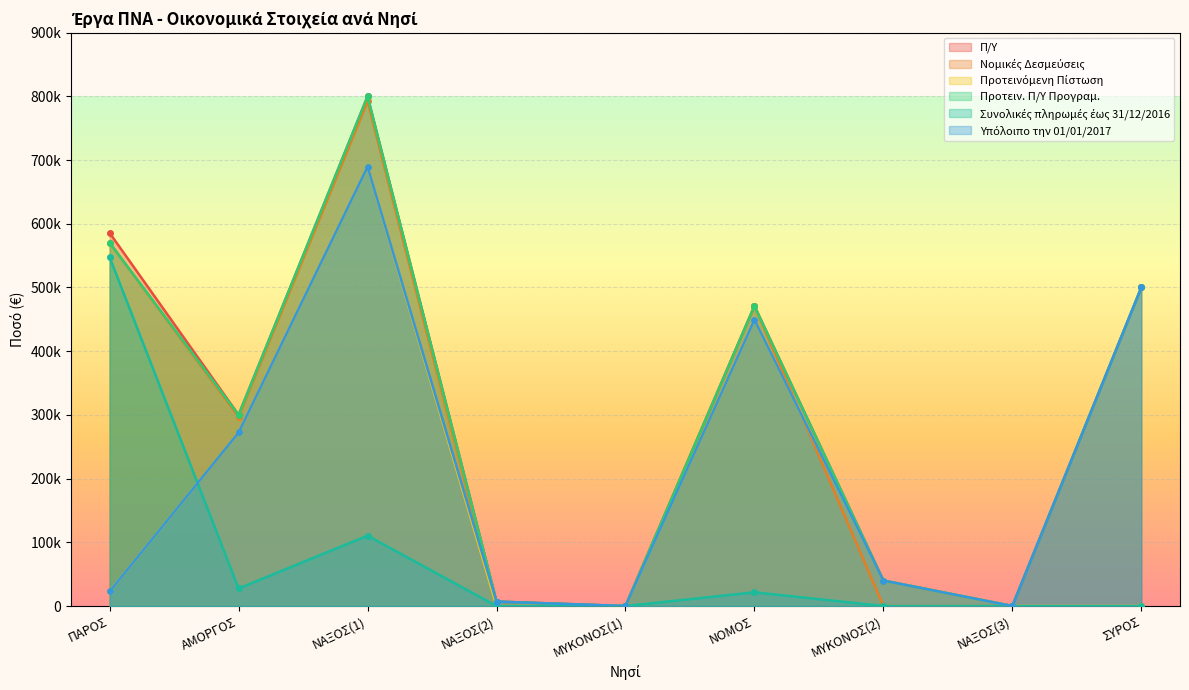

At which category is the sum across all series the highest?

ΝΑΞΟΣ(1)